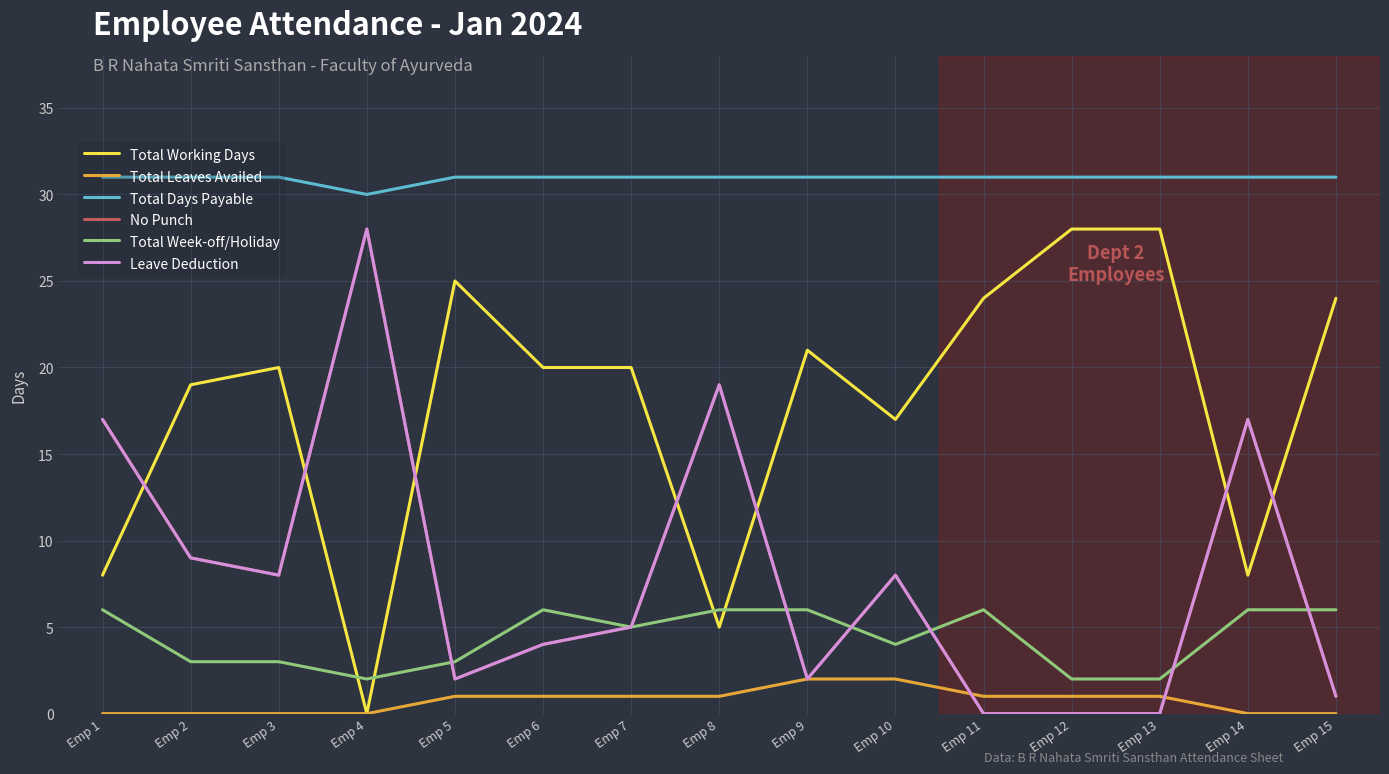

Is this an area chart (filled region under the line)?

No